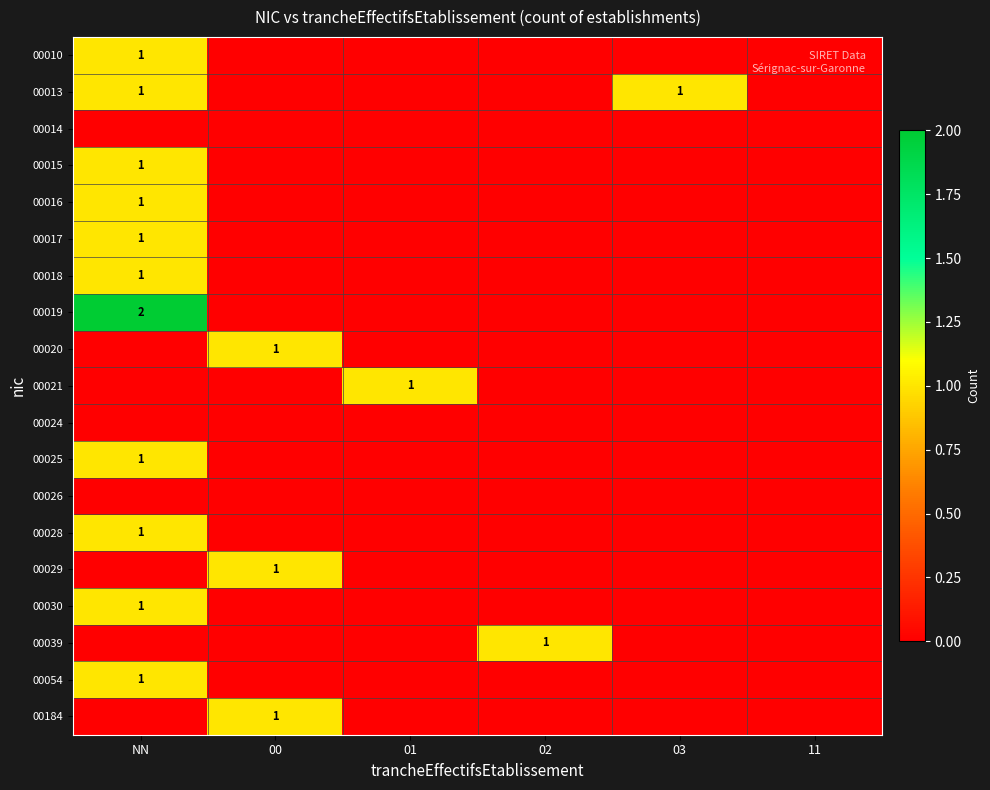

The value of 00019 at NN is 3. True or false?

False